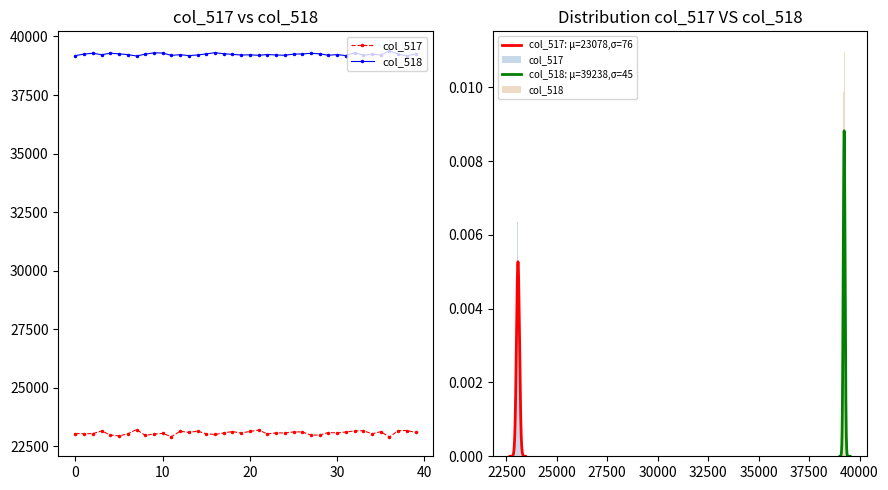

True or false: col_518 and col_517 cross at least once.

False